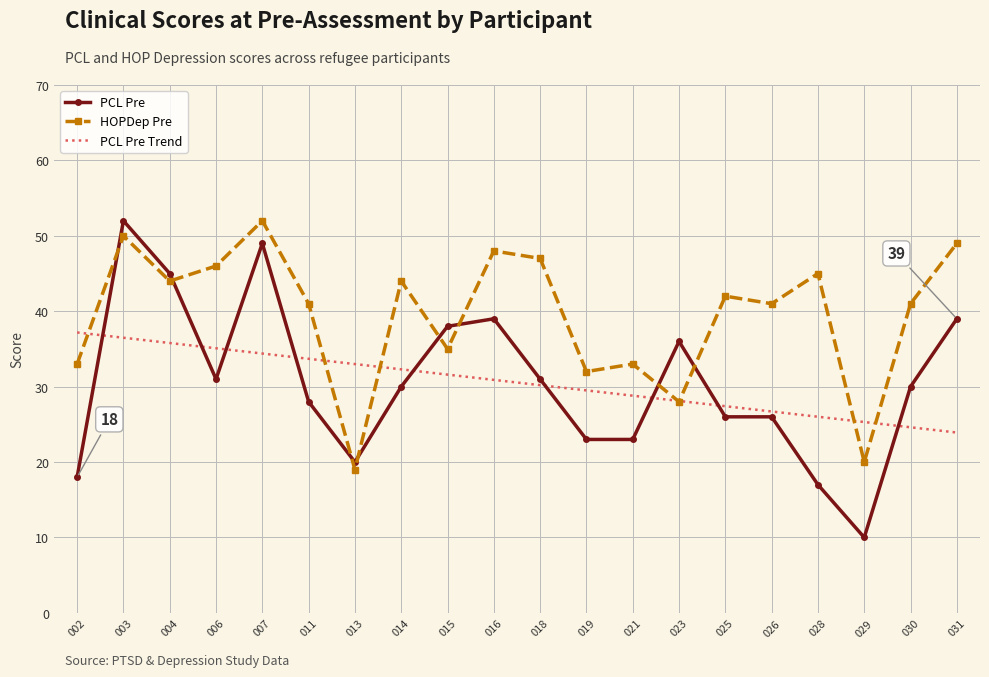

What is the greatest value displayed?

52.0